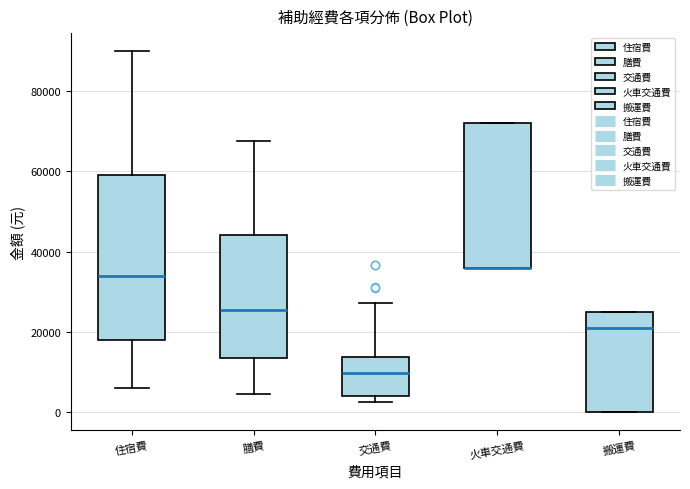

Reading left to right, transcribe this box plot: for each box, give where its median line is, the range the box spans, and where its two whiskers end, as read against the y-axis. The values are not printed on the chart, so give them approximately, as read against the axis.

住宿費: median 34000, box 18000 to 60000, whiskers 6000 to 90000
膳費: median 26000, box 14000 to 44000, whiskers 4000 to 68000
交通費: median 10000, box 4000 to 14000, whiskers 2000 to 28000
火車交通費: median 36000 (drawn on the box's lower edge), box 36000 to 72000, whiskers 36000 to 72000
搬運費: median 22000, box 0 to 26000, whiskers 0 to 26000